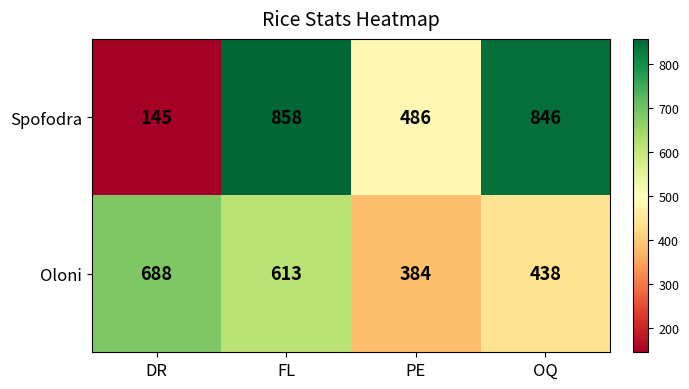

Where is Oloni nearest to the value 536?

FL